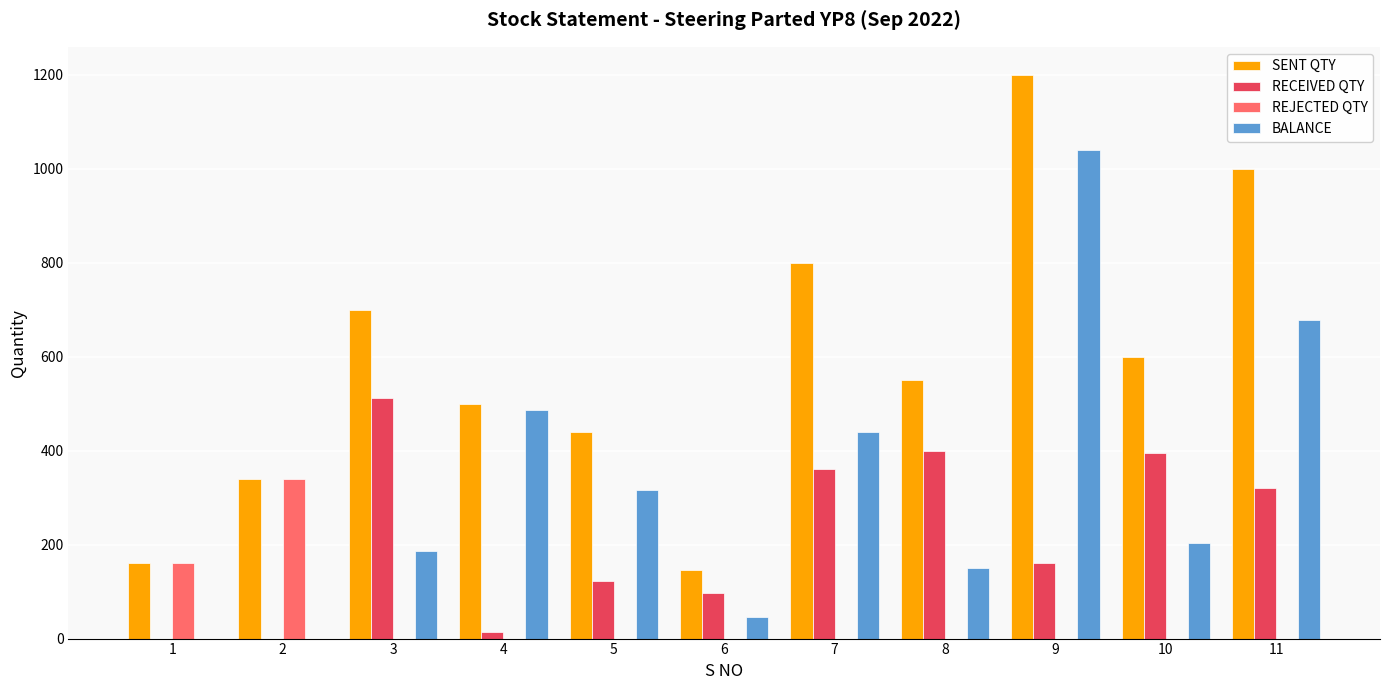

What is the maximum value shown in the chart?

1200